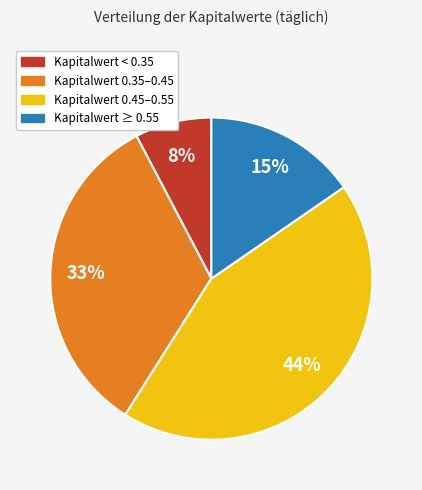

Does any single category account for the majority?

No